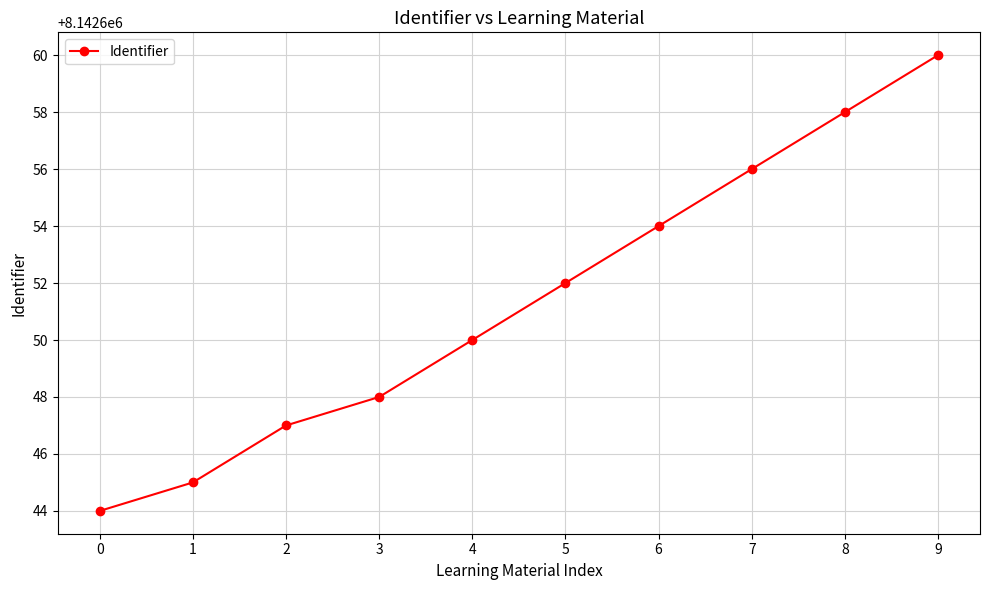

True or false: the data has more than 1 interior local peaks.

False